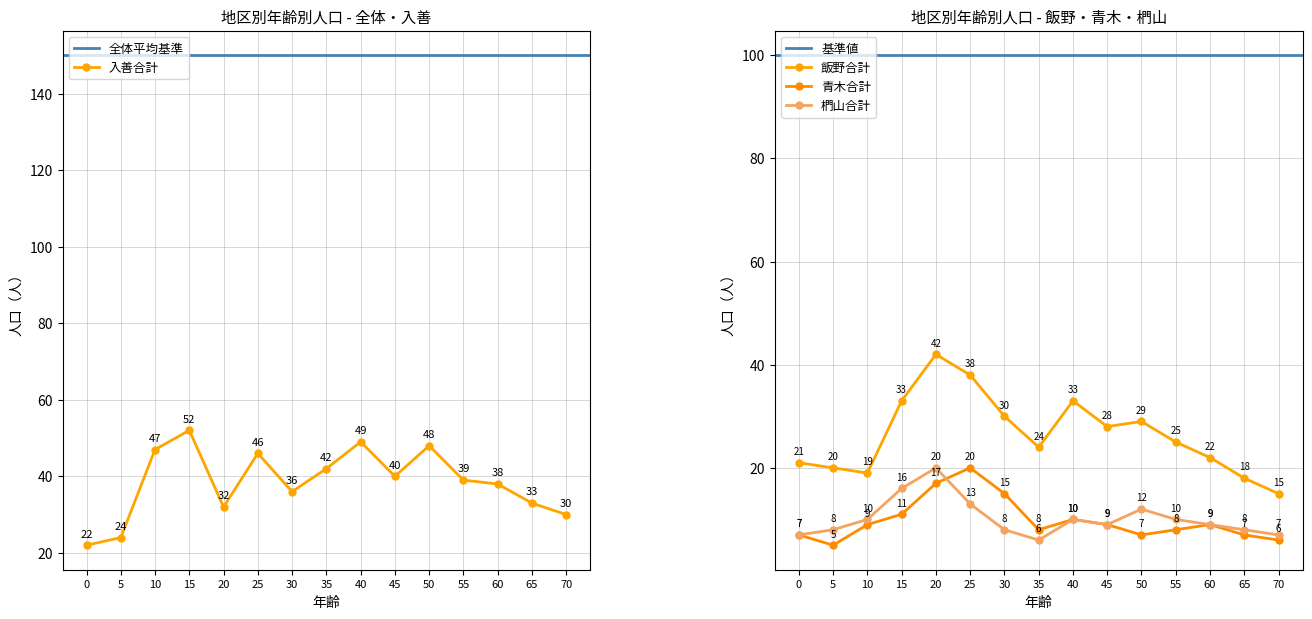

How many data points in 入善合計 are above 39?

7